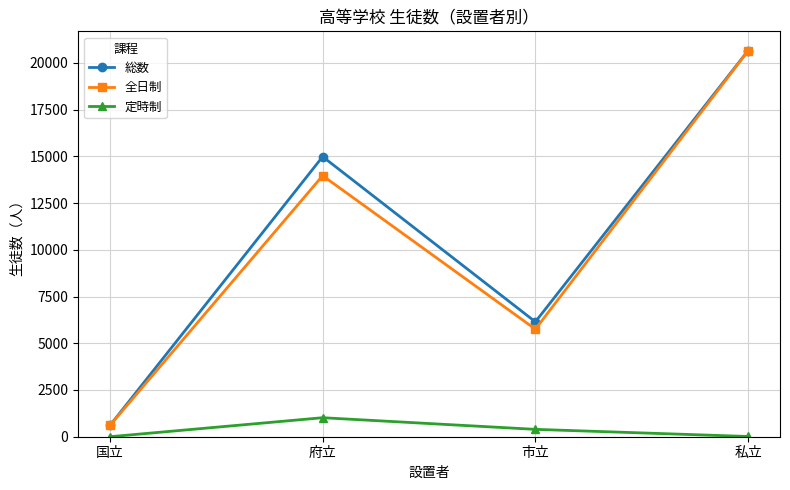

Where is the first local minimum for 総数?

市立